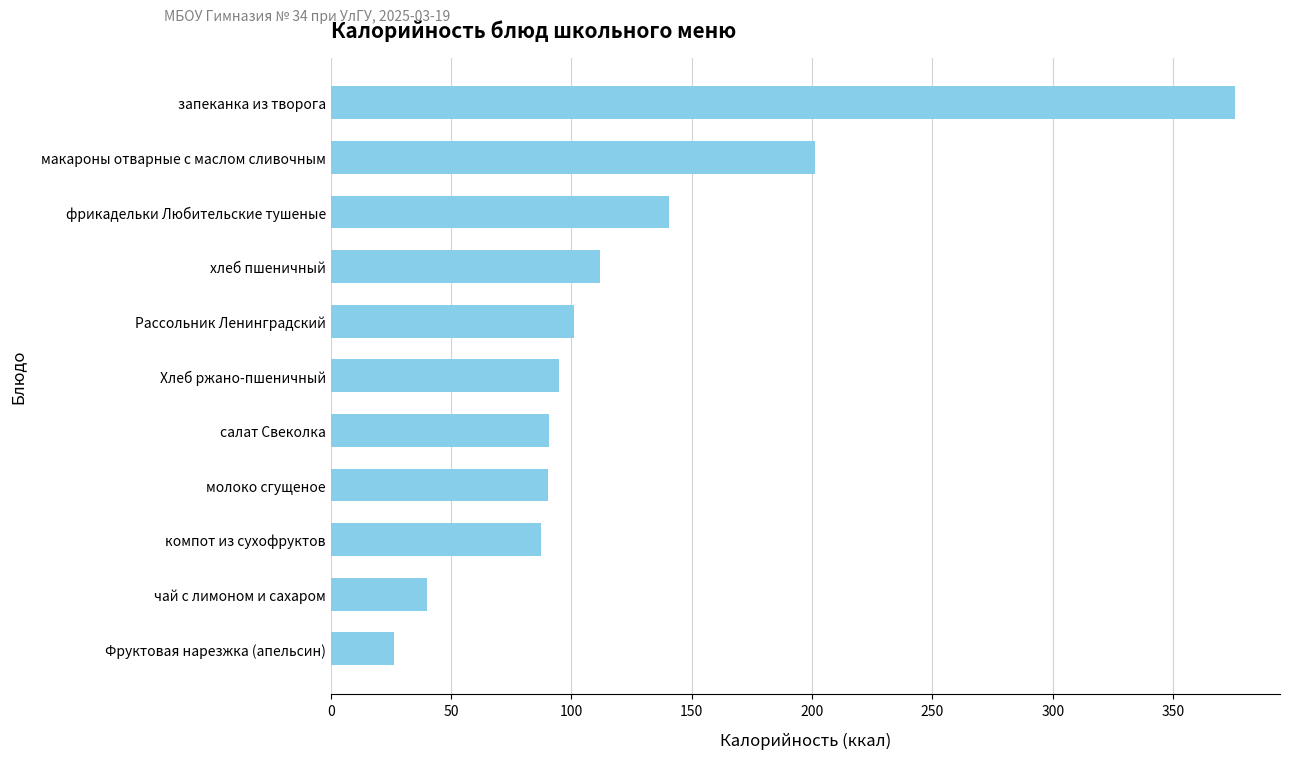

What is the difference between the maximum and minimum values?

349.4